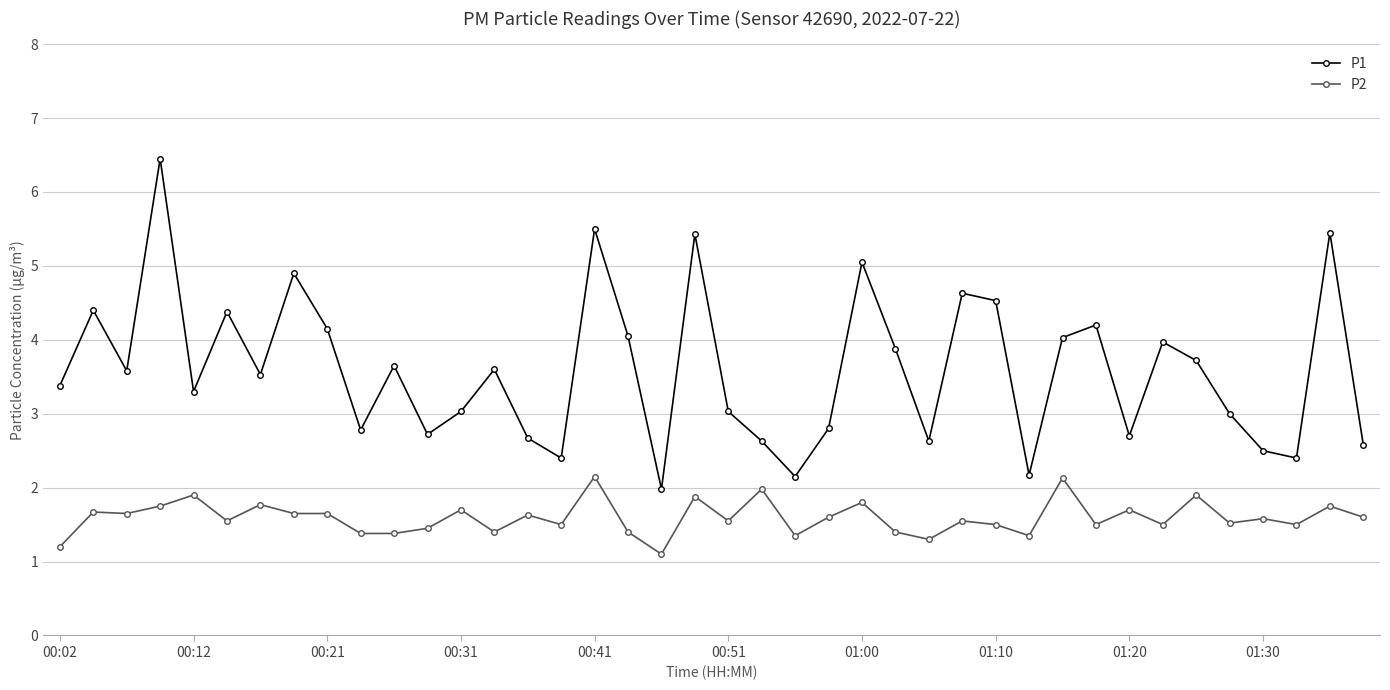

What is the value of the P1 point at the 13th from the left?

3.0